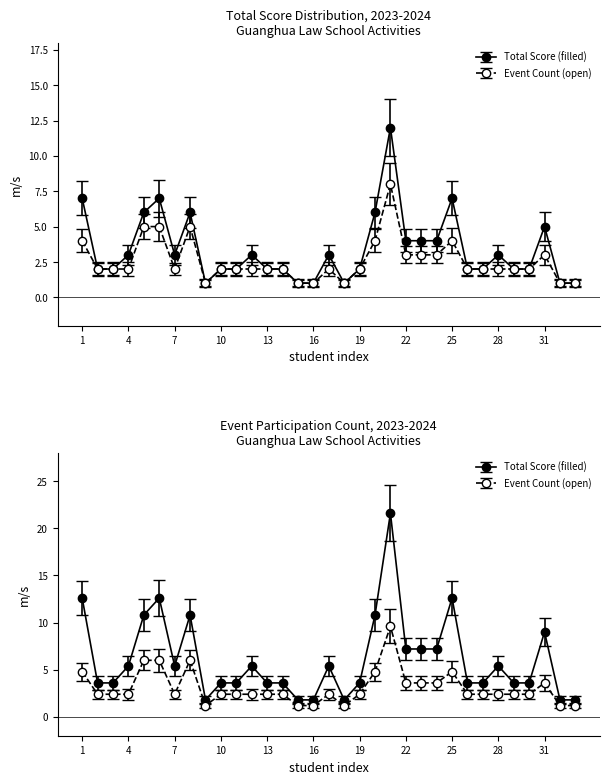

At 27, list the series in order from largest to smallest.

Total Score (filled), Event Count (open)